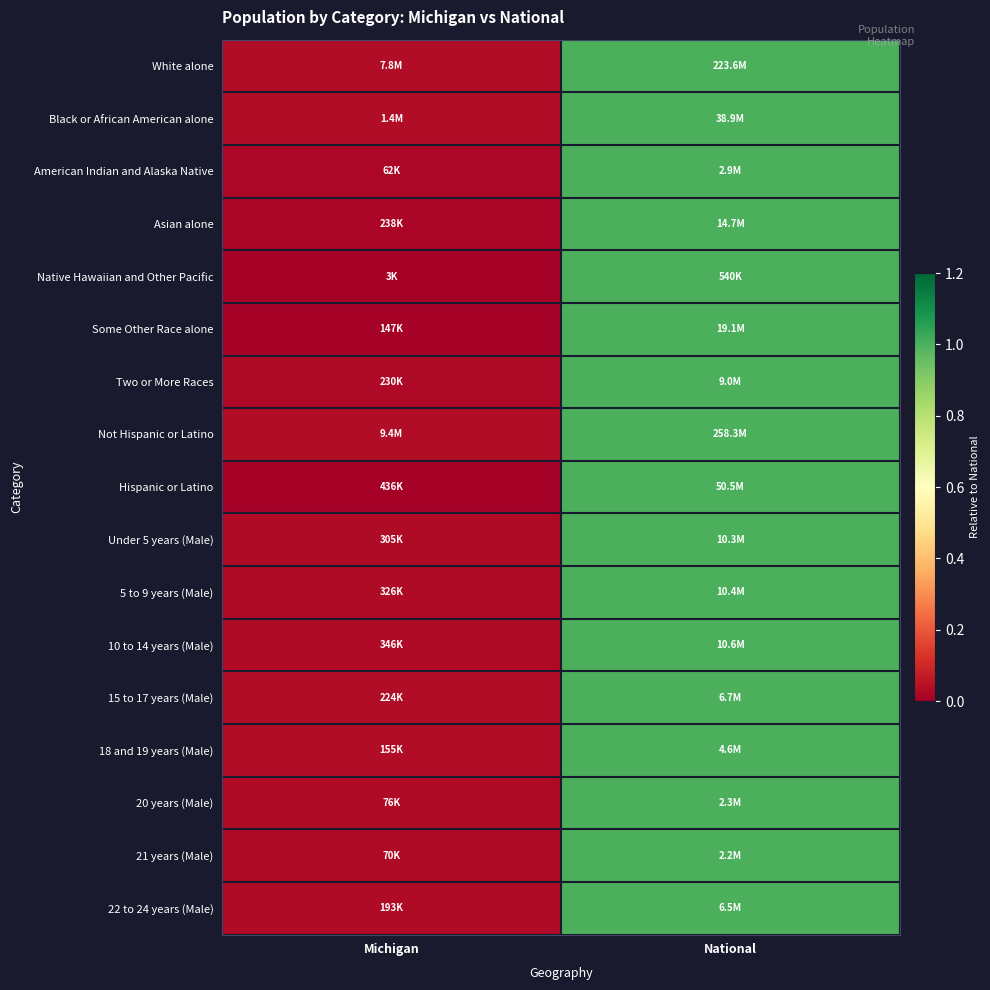

At how many categories does at least one series exceed 0?

2